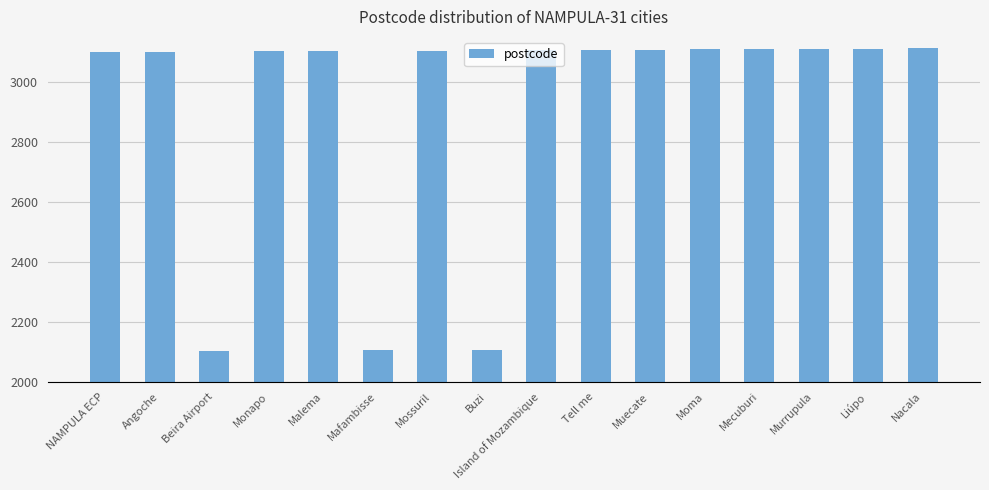

Count the number of data series in this chart.

1